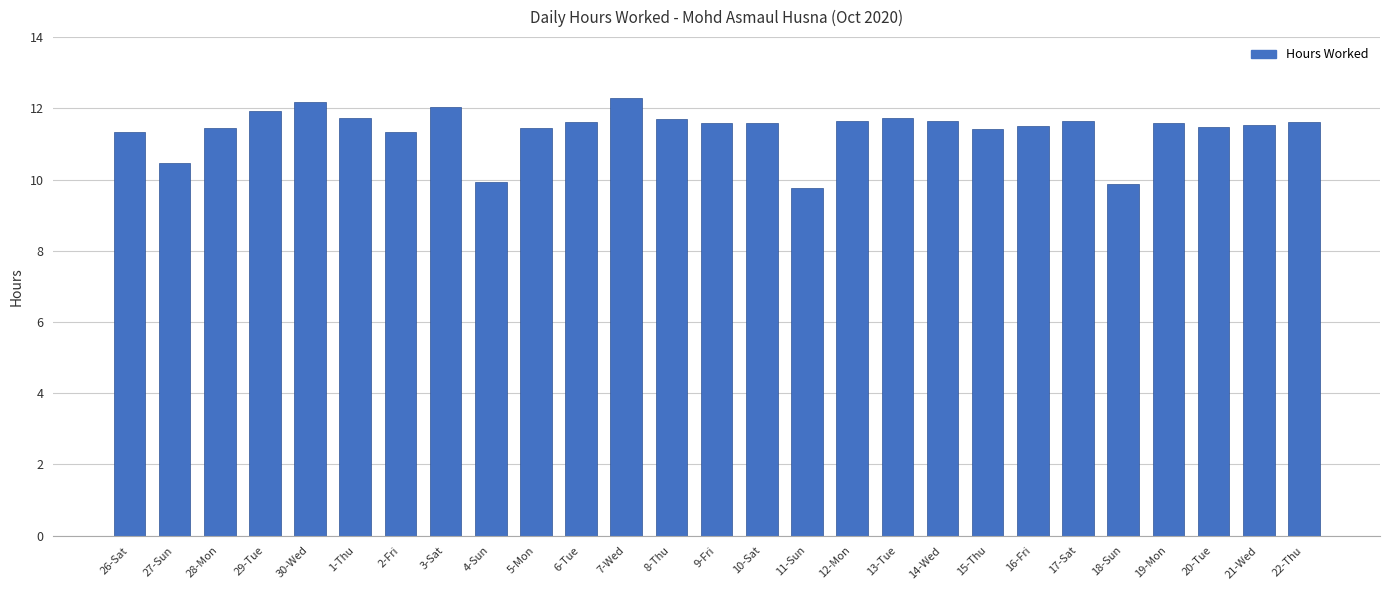

What is the greatest value displayed?

12.3